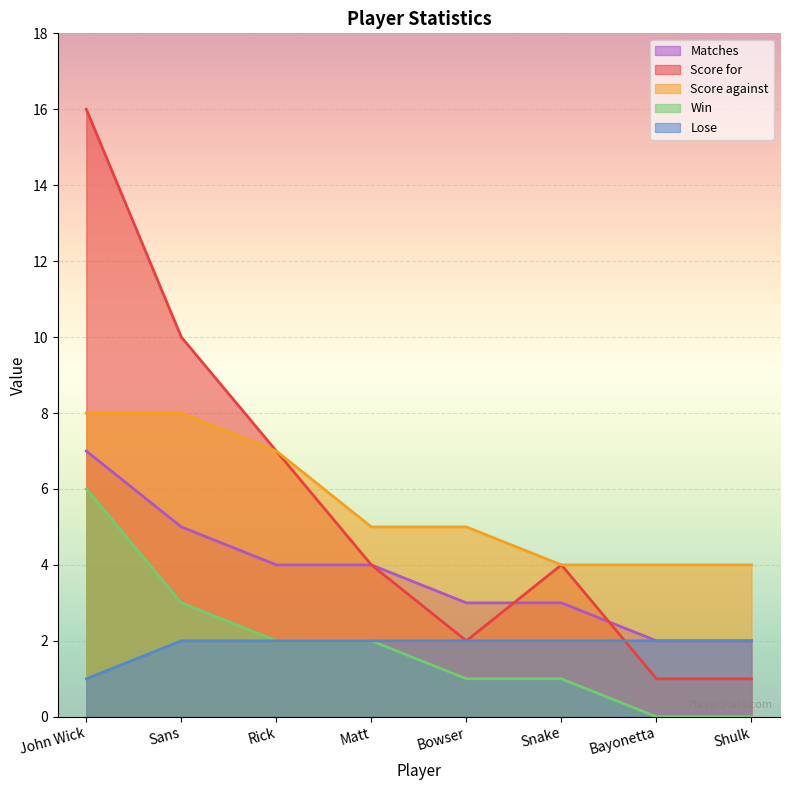

Where is Matches nearest to the value 4?

Rick